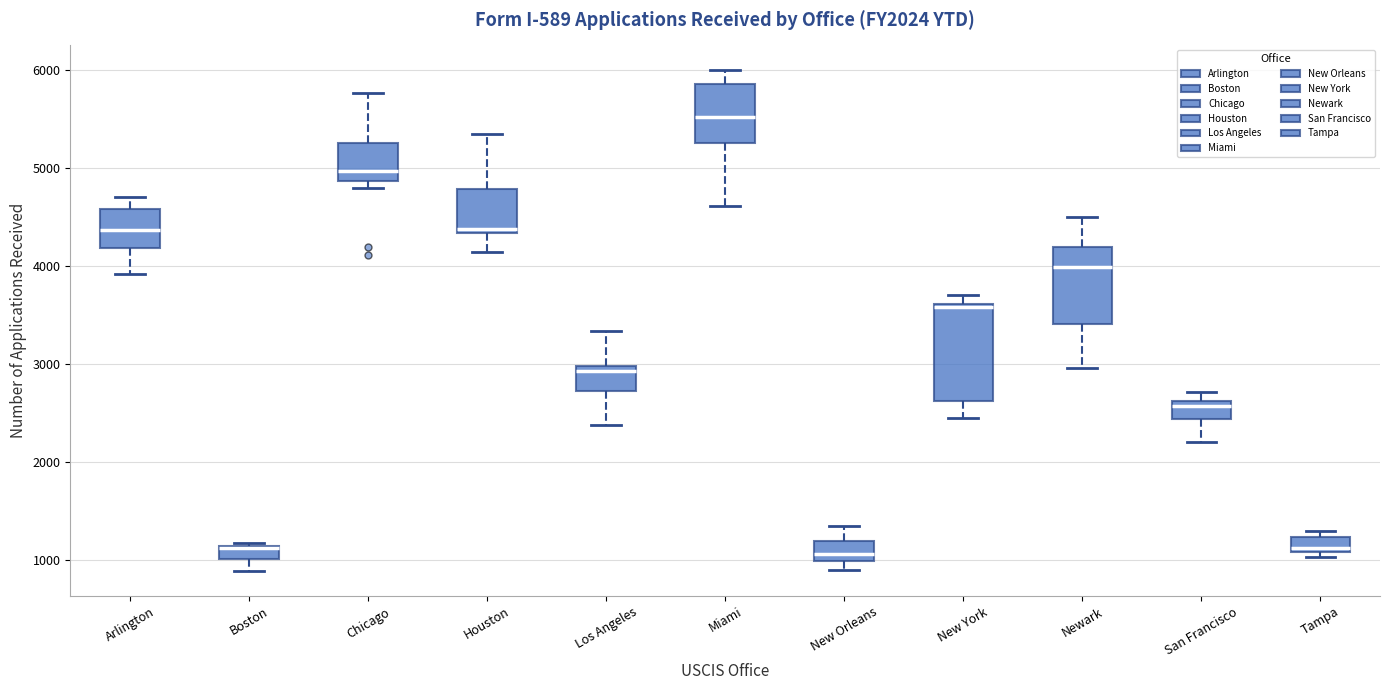

Which box is the tallest, from its lower edge to its upper edge?

New York